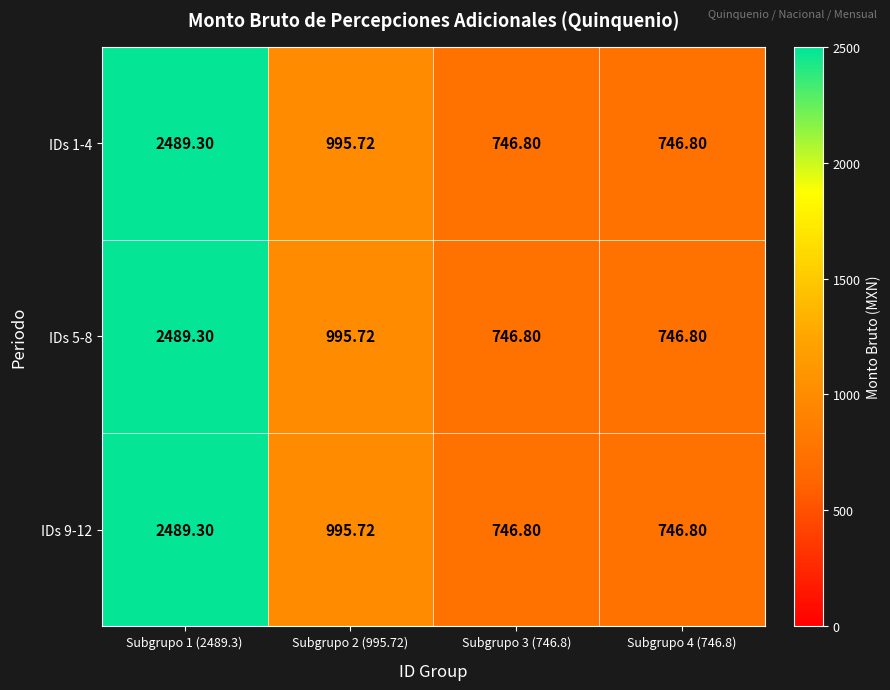

Is the value of IDs 1-4 at Subgrupo 1 (2489.3) greater than the value of IDs 5-8 at Subgrupo 2 (995.72)?

Yes